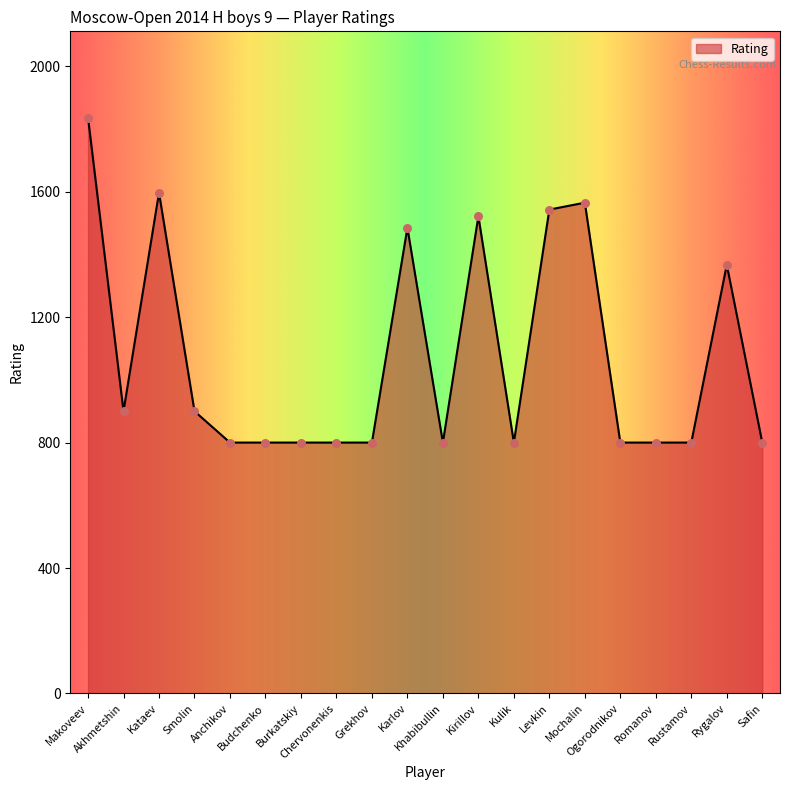

What is the minimum value shown in the chart?

800